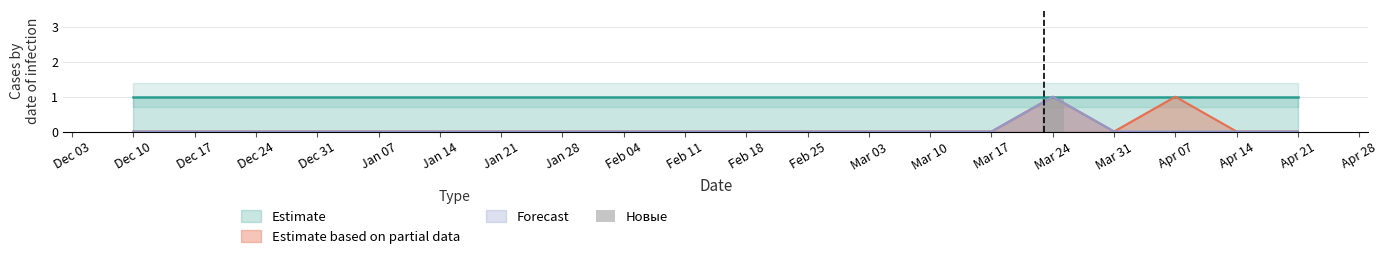

What is the difference between the maximum and minimum values?

1